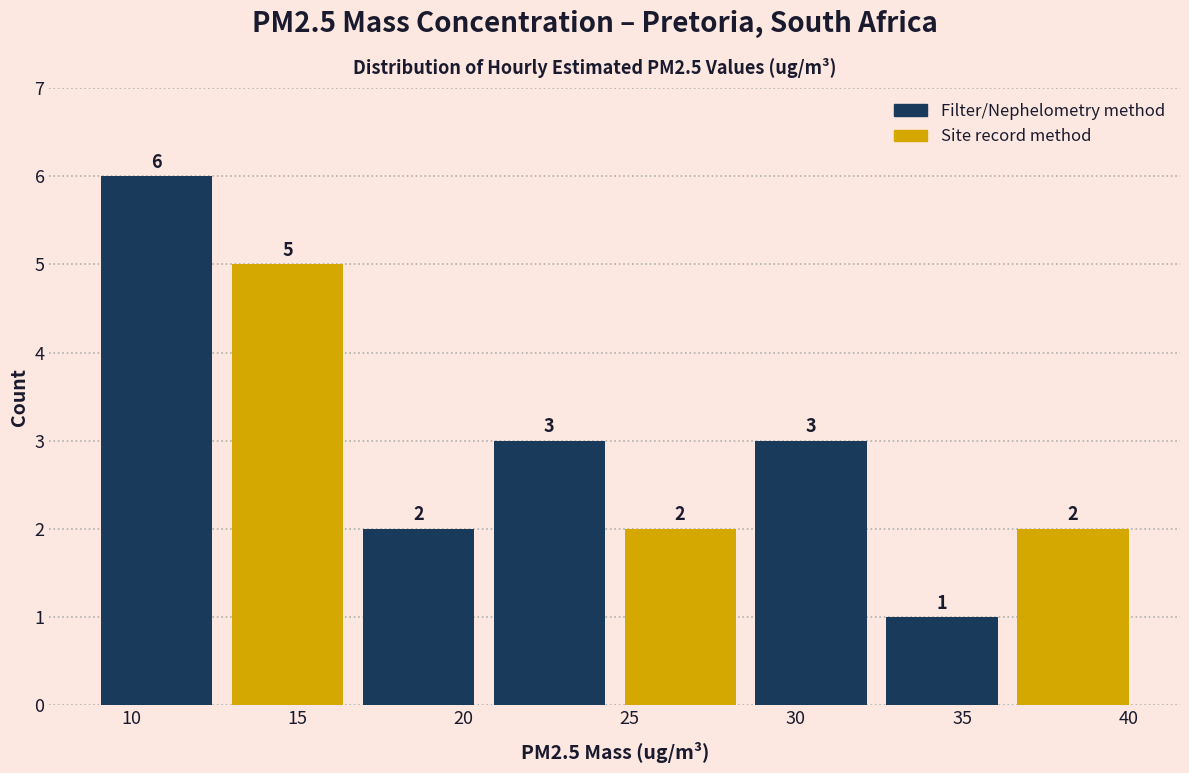

Reading left to right, list every bar in this chart as the range it spans on the x-axis followed by its height. The bar edges are not printed on the chart, so give them approximately, as read against the axis.

9.0 to 12.5: 6
12.5 to 16.5: 5
16.5 to 20.5: 2
20.5 to 24.5: 3
24.5 to 28.5: 2
28.5 to 32.5: 3
32.5 to 36.5: 1
36.5 to 40.5: 2